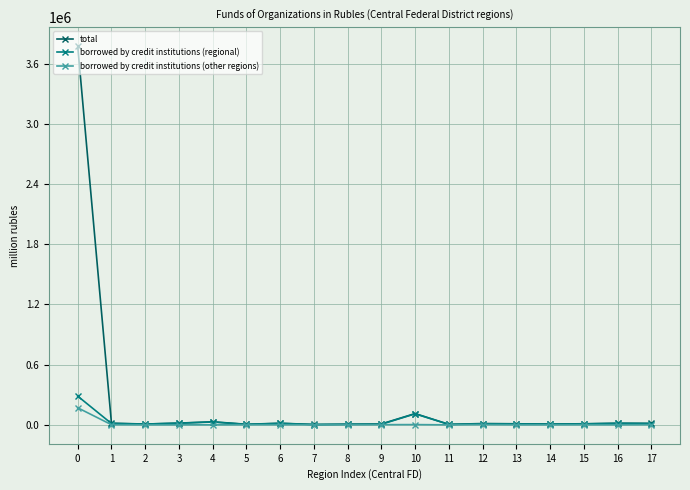

What is the difference between the maximum and minimum values in the borrowed by credit institutions (regional) series?

283128